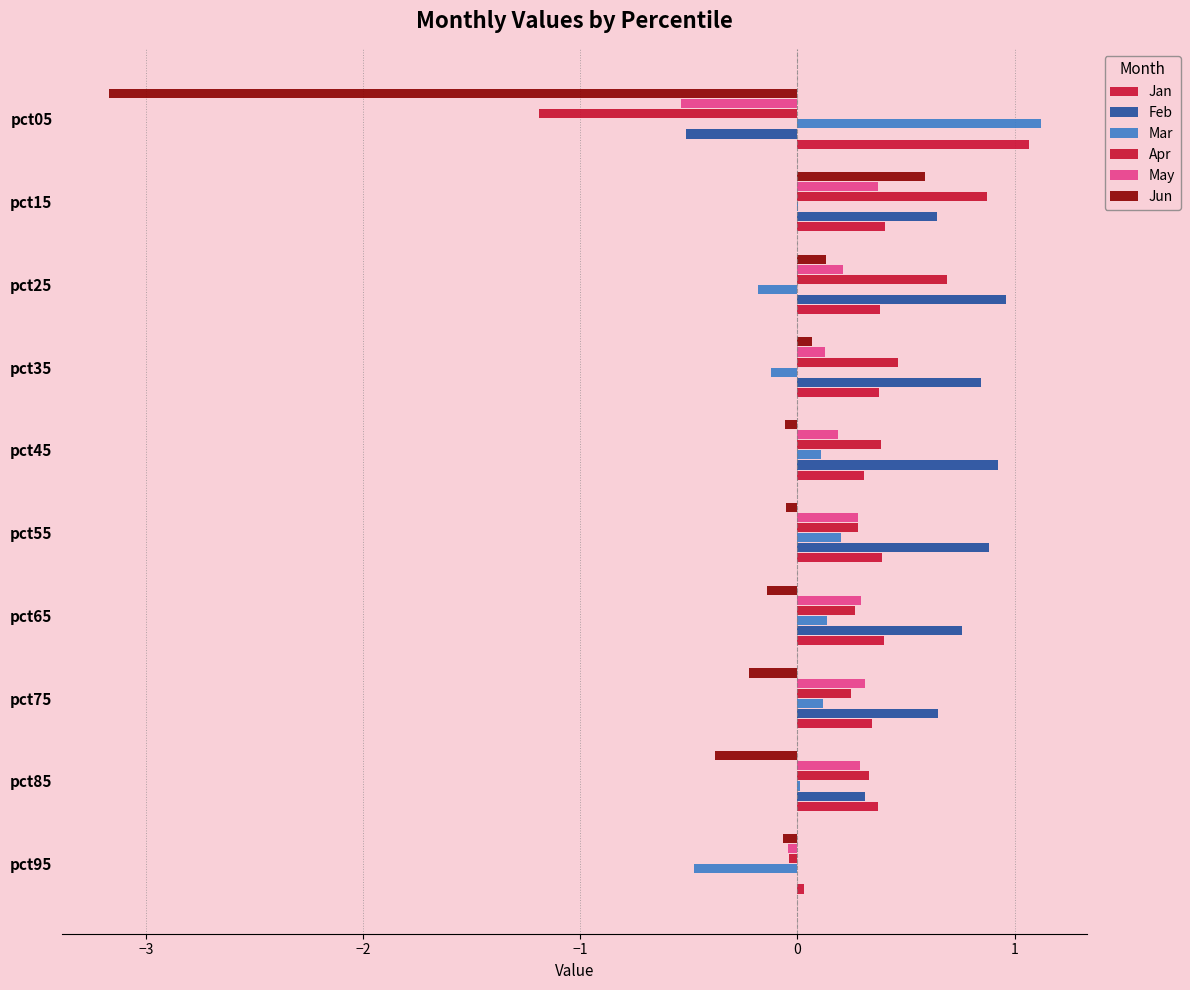

How many distinct data groups are displayed?

6